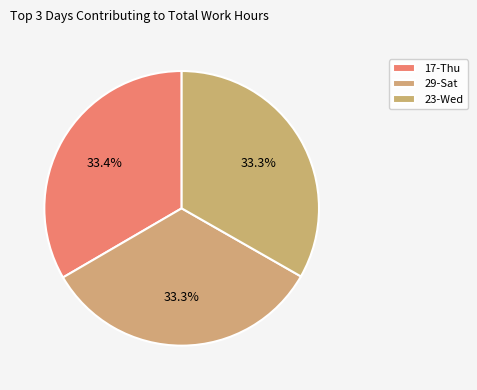

Does any single category account for the majority?

No